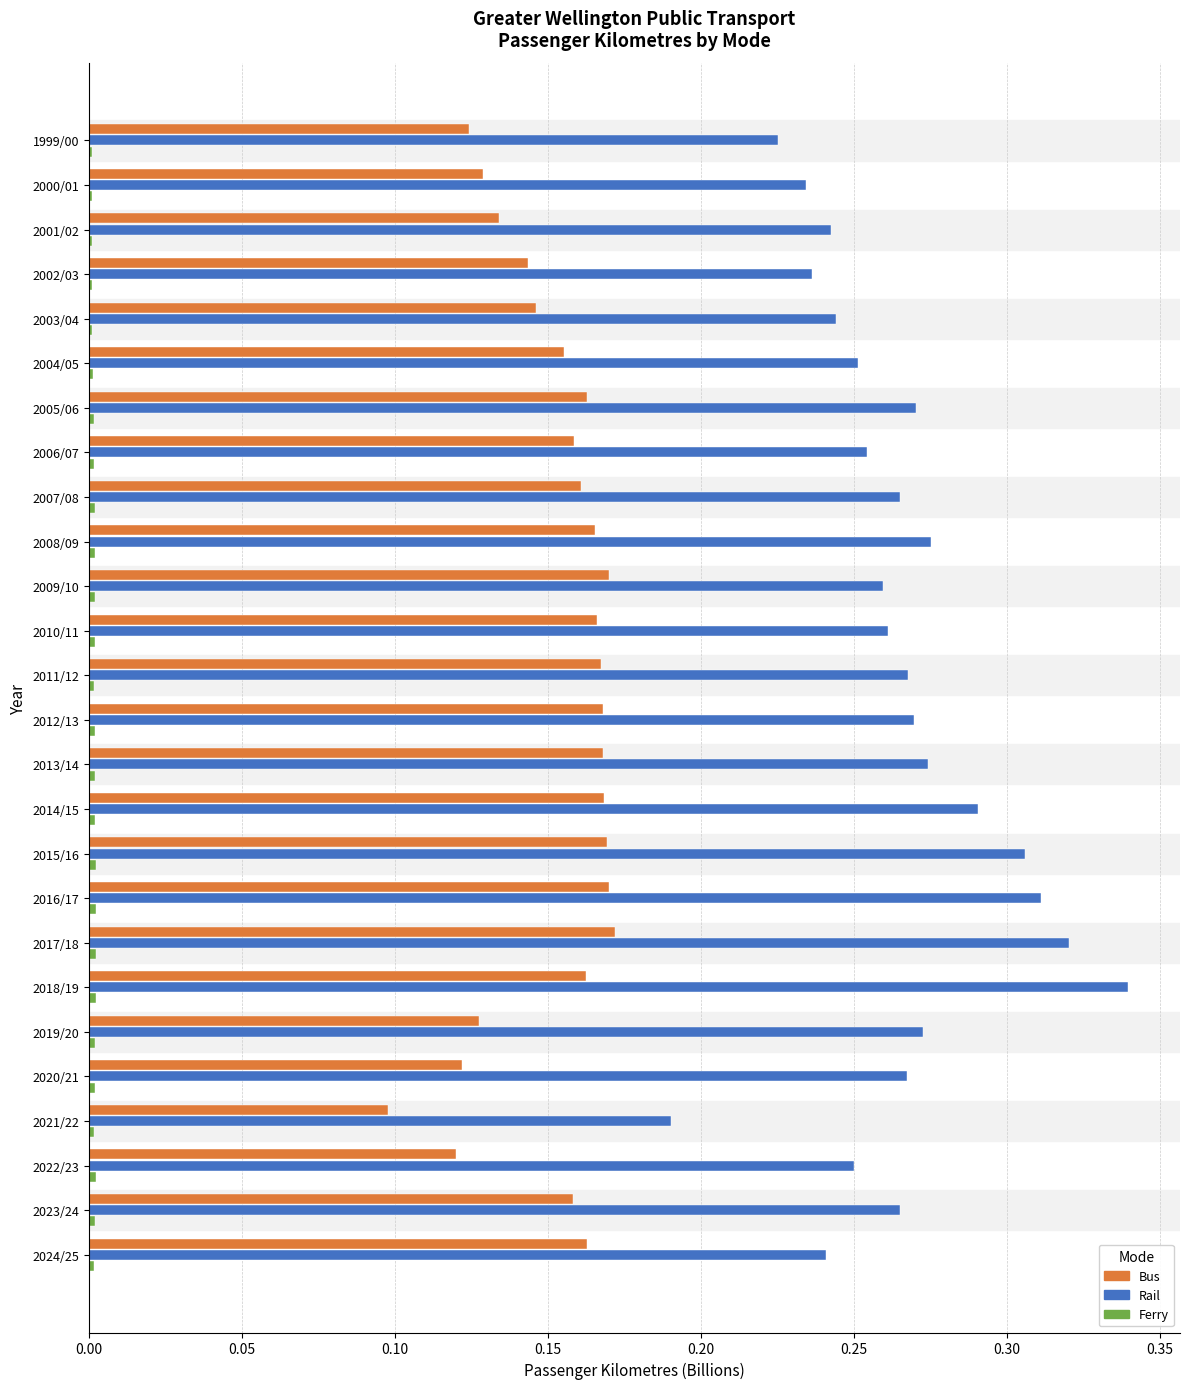

Count the number of data series in this chart.

3